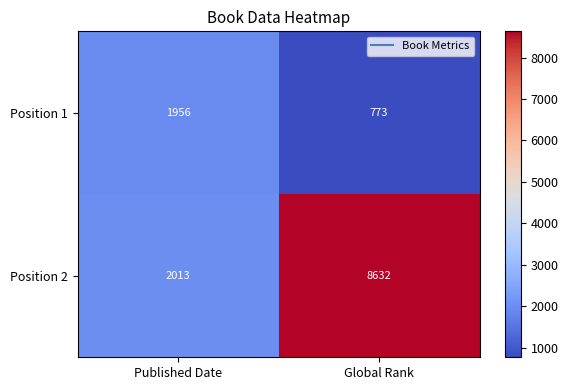

Is it true that Position 1 equals 1313 at Published Date?

False